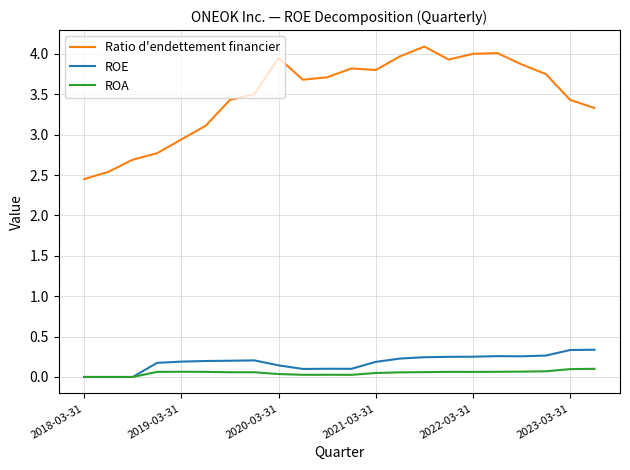

Count the number of categories in the chart.

22